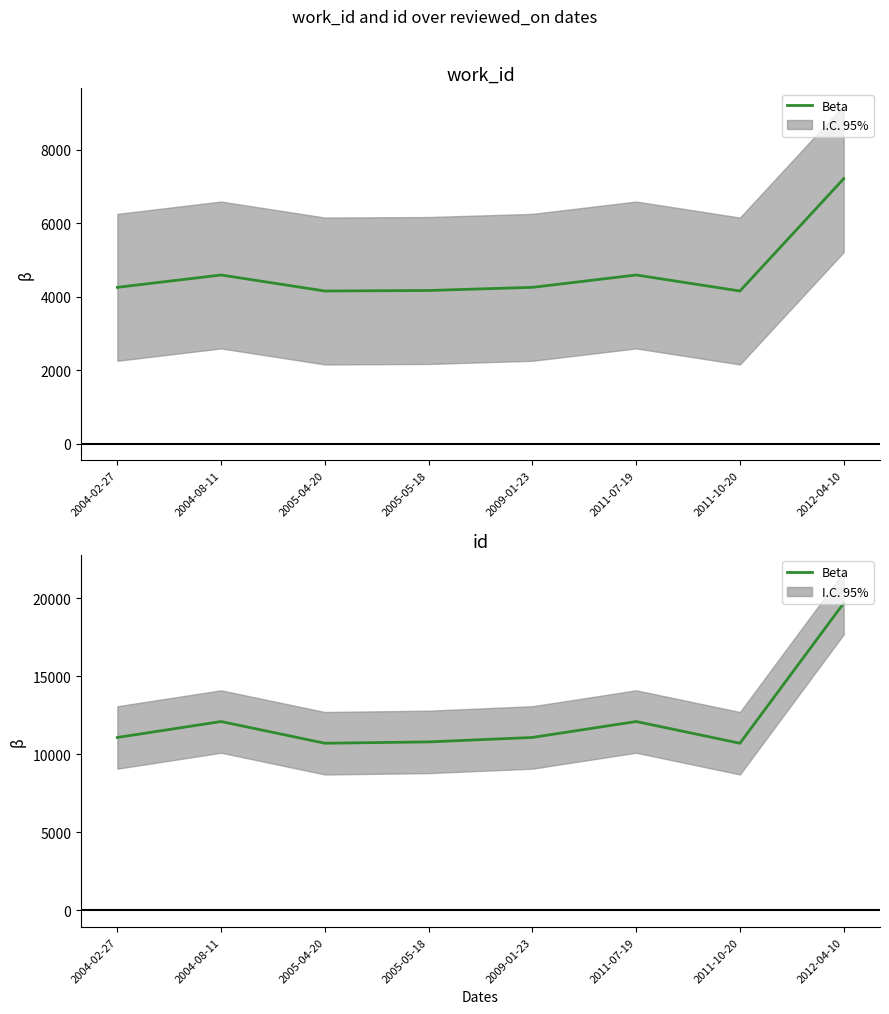

Reading left to right, extract all data points from this chart.

2004-02-27=11069	2004-08-11=12089	2005-04-20=10698	2005-05-18=10784	2009-01-23=11069	2011-07-19=12089	2011-10-20=10698	2012-04-10=19669